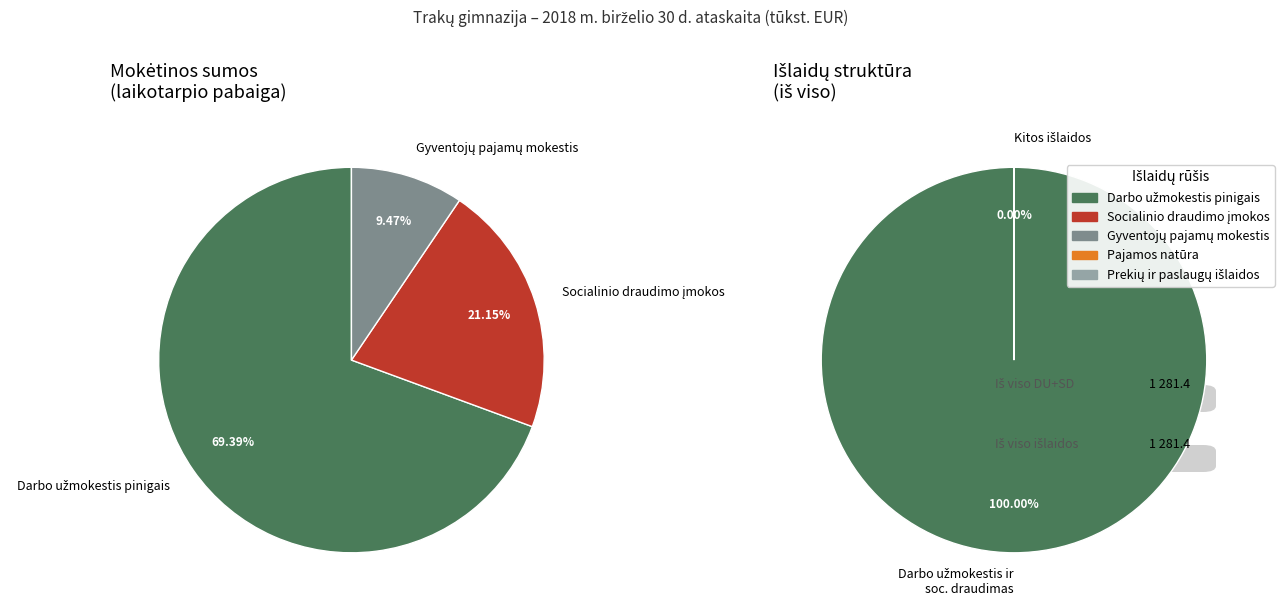

To the nearest percent, what percentage of the pie is Socialinio draudimo įmokos?

21%